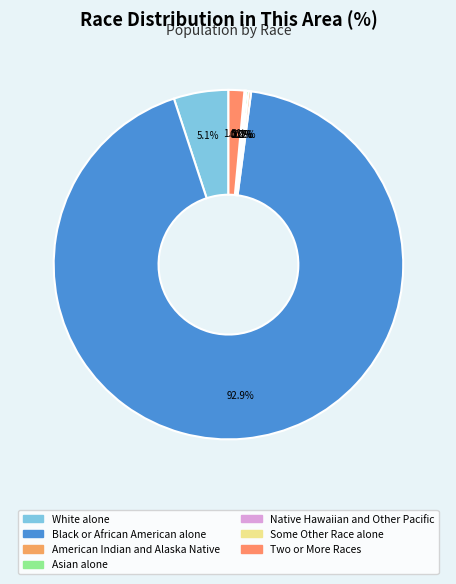

What is the total percentage of Native Hawaiian and Other Pacific and Asian alone?

0.2%